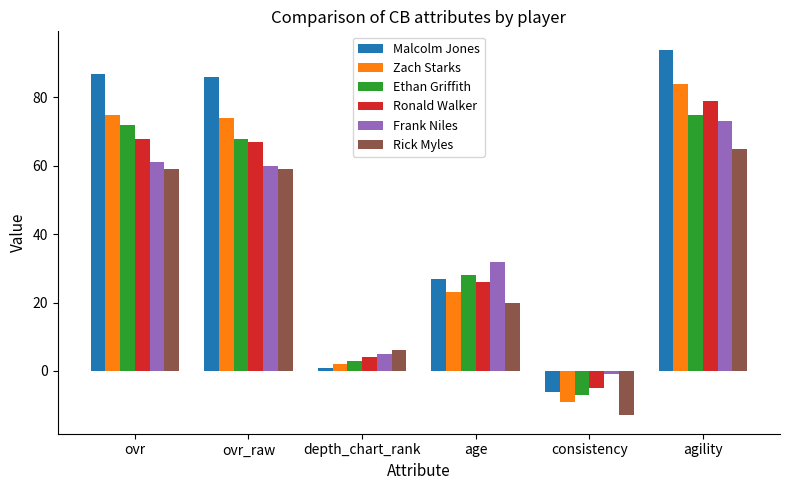

At which category is the sum across all series the highest?

agility